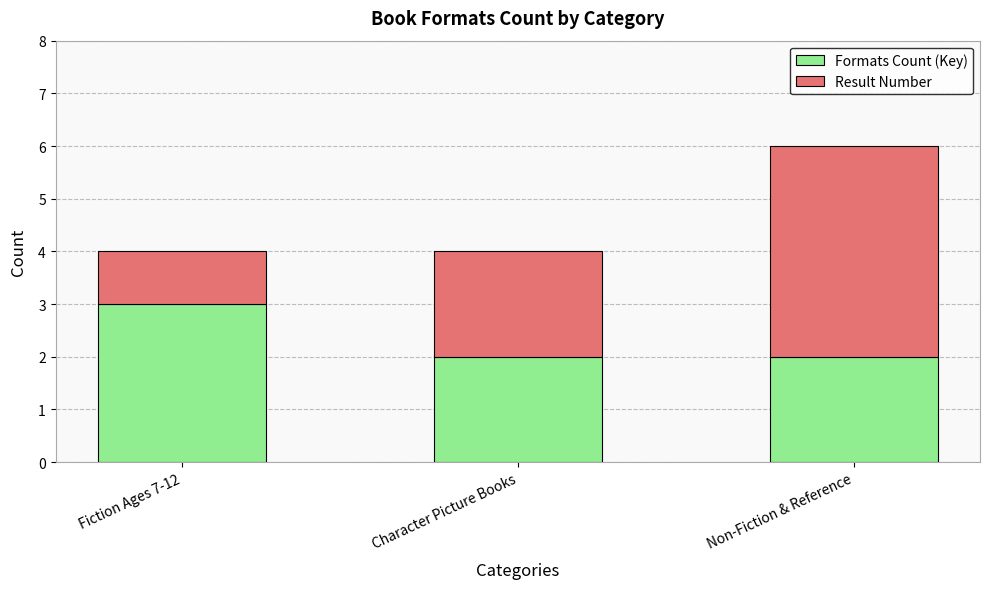

Reading left to right, what are the values for Formats Count (Key)?

Fiction Ages 7-12=3	Character Picture Books=2	Non-Fiction & Reference=2